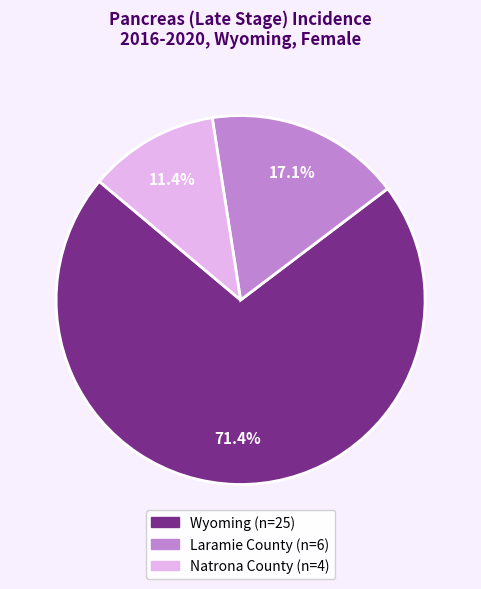

Approximately how many times larger is the value at Laramie County compared to Wyoming?

0.2